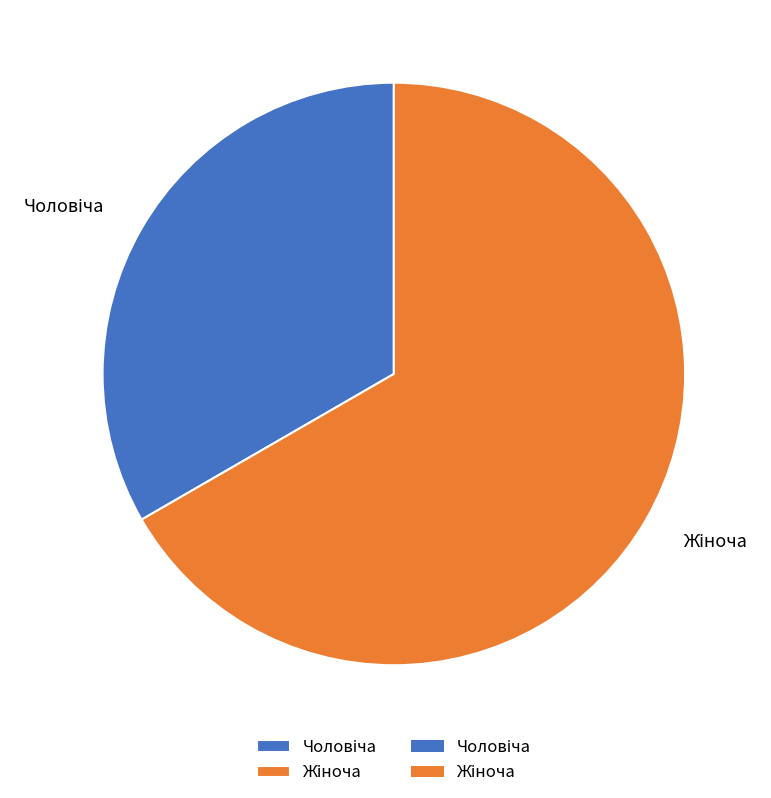

How many segments does this pie chart have?

2